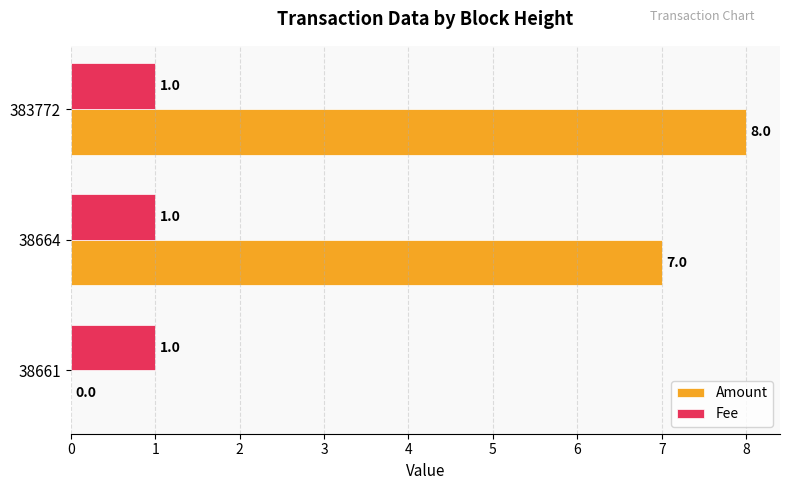

At which label is Amount closest to 4?

38664